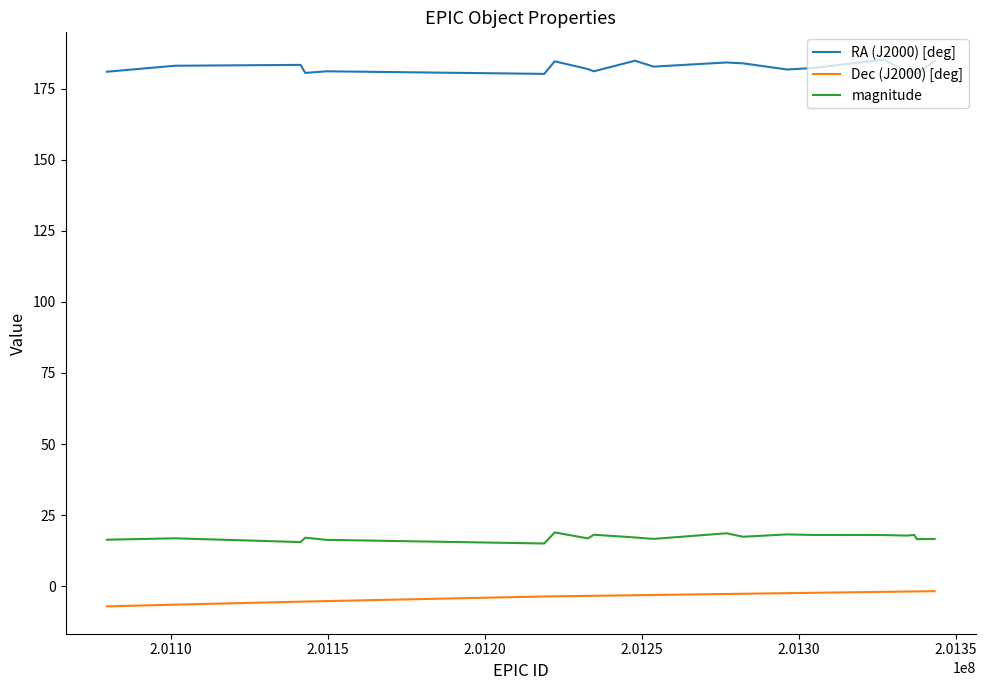

Count the number of categories in the chart.

20